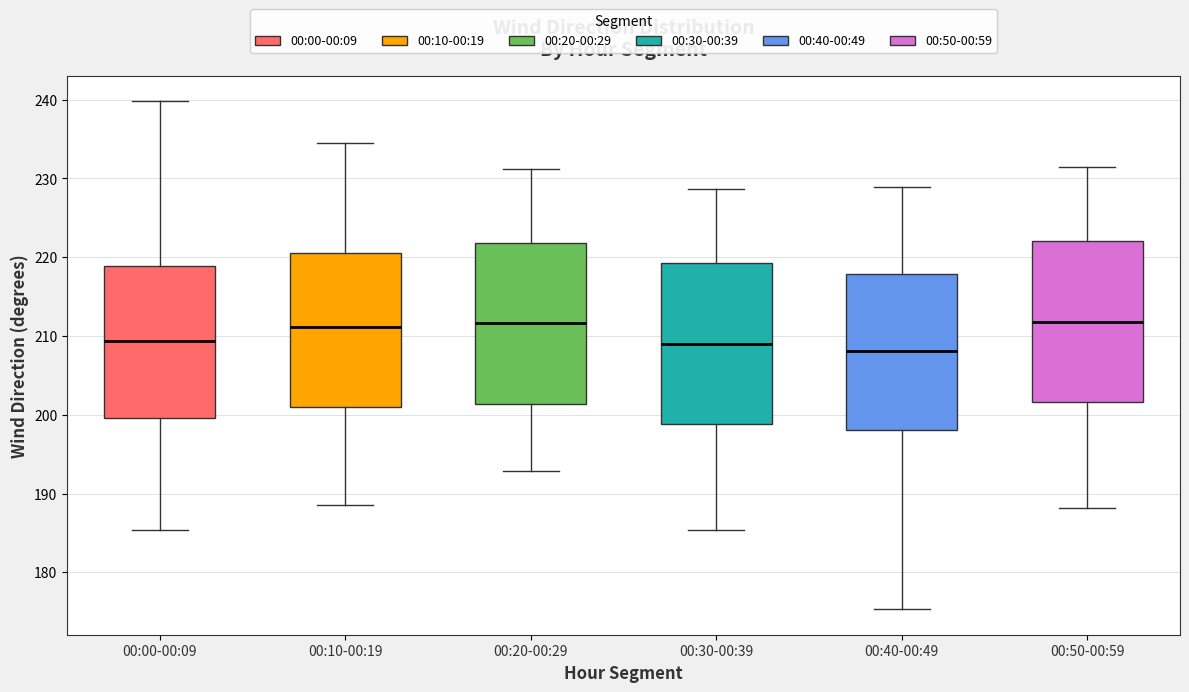

Where is the upper edge of the box for 00:30-00:39 on the y-axis? The values are not printed on the chart, so give them approximately, as read against the axis.

219